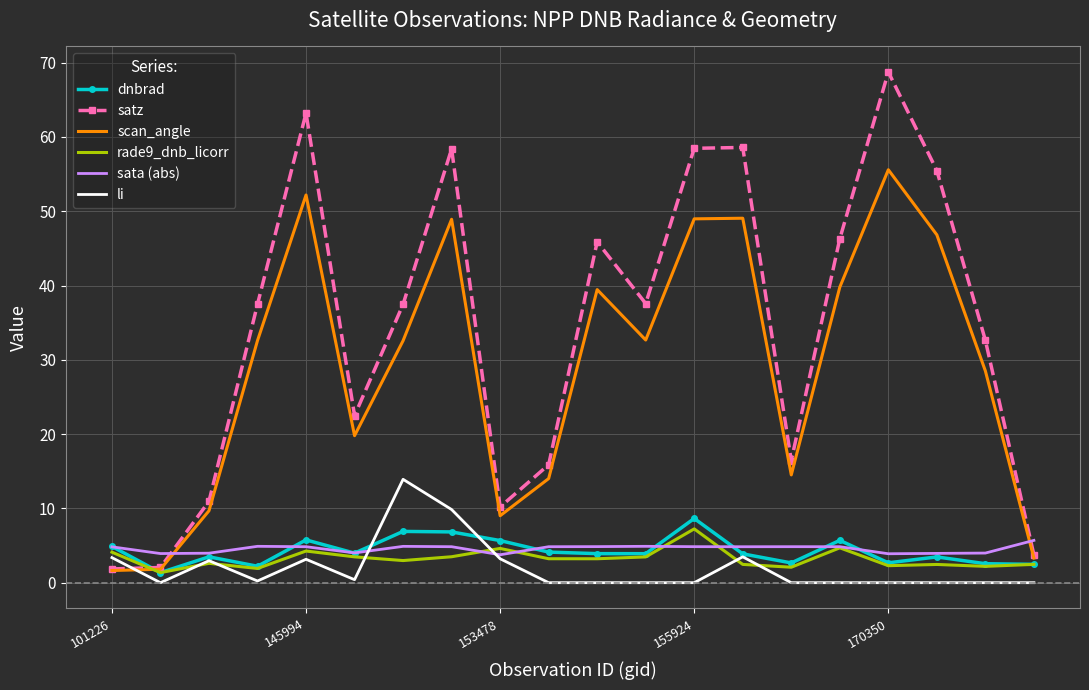

At how many categories does at least one series exceed 24?

12